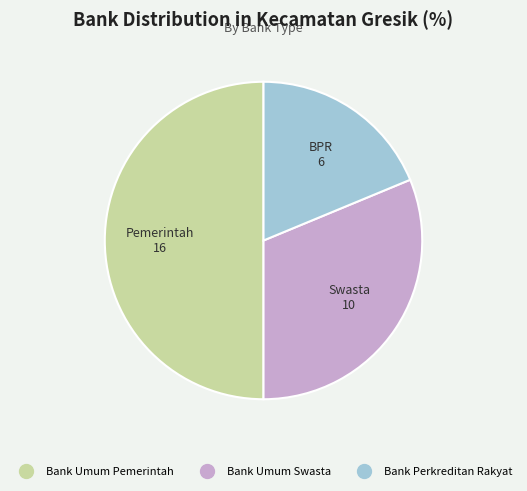

Approximately how many times larger is the value at Bank Umum Pemerintah compared to Bank Perkreditan Rakyat?

2.7